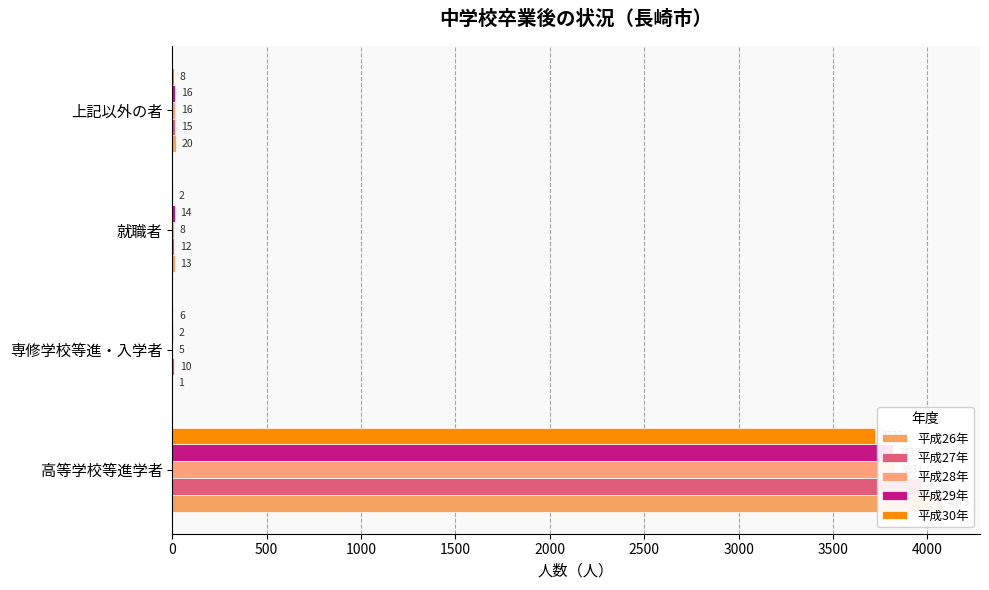

How many values in the 平成27年 series exceed 15?

1